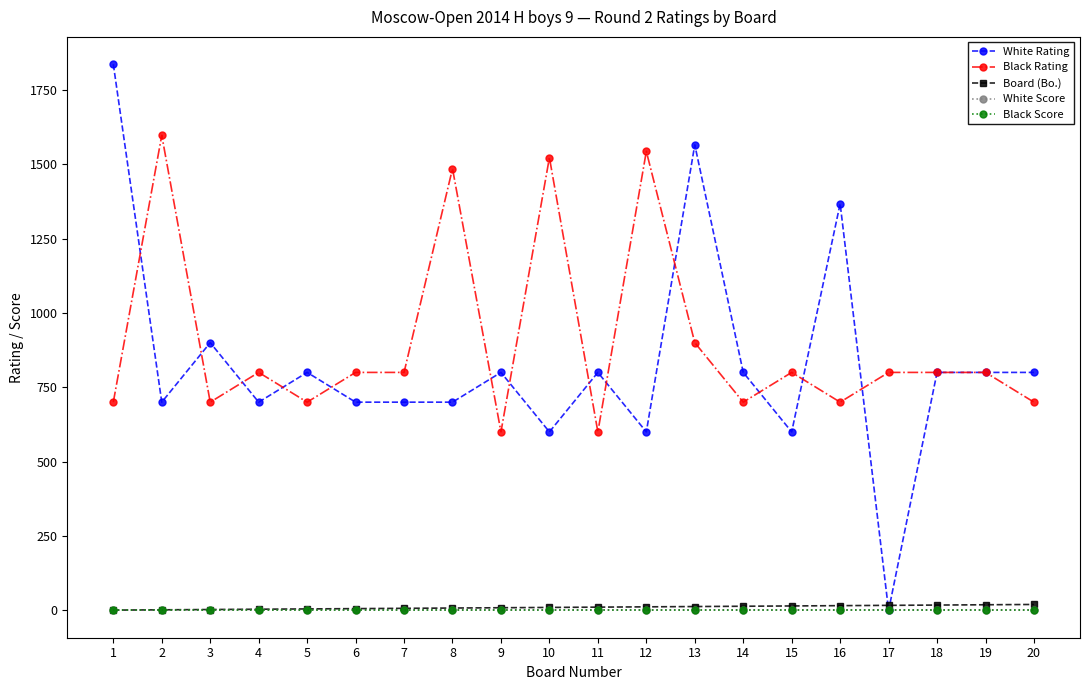

Which series has the largest total across all categories?

Black Rating